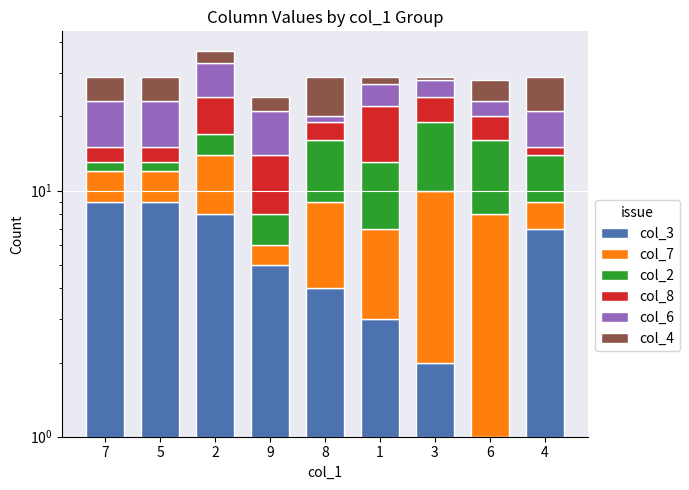

How many bars are there in each group?

6